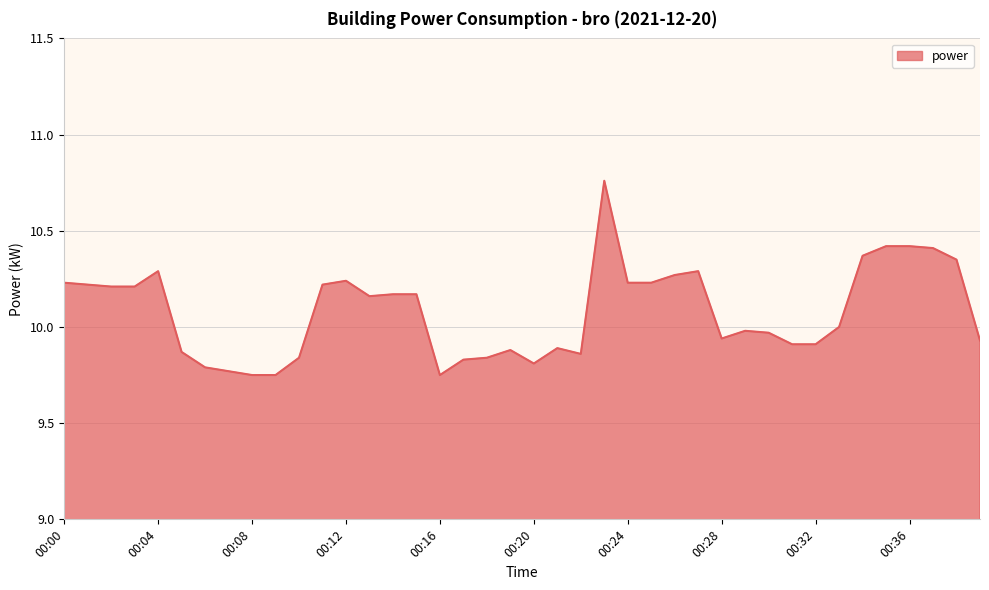

Rank the categories by value from lowest to highest.

00:08, 00:09, 00:16, 00:07, 00:06, 00:20, 00:17, 00:10, 00:18, 00:22, 00:05, 00:19, 00:21, 00:31, 00:32, 00:39, 00:28, 00:30, 00:29, 00:33, 00:13, 00:14, 00:15, 00:02, 00:03, 00:01, 00:11, 00:00, 00:24, 00:25, 00:12, 00:26, 00:04, 00:27, 00:38, 00:34, 00:37, 00:35, 00:36, 00:23